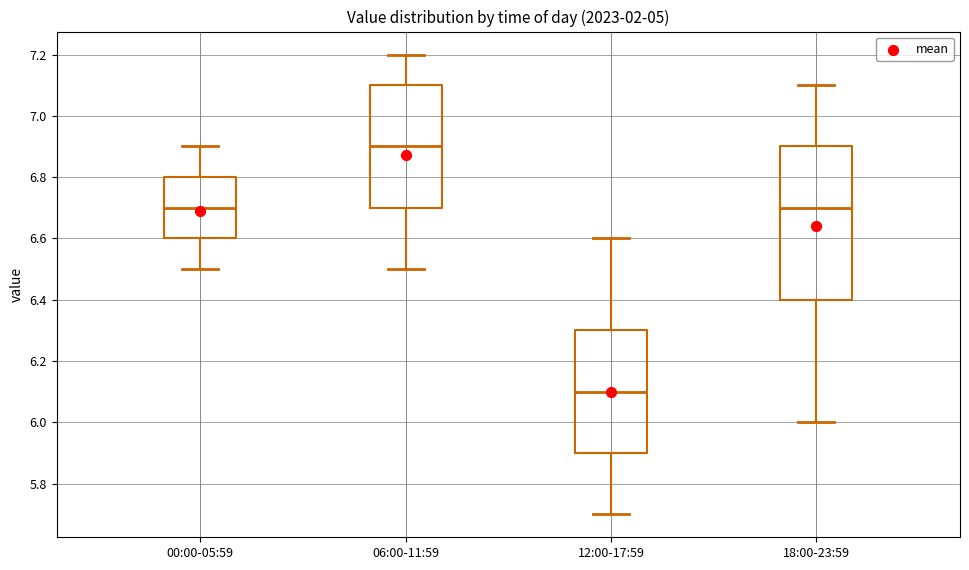

Which box's median line is the highest?

06:00-11:59